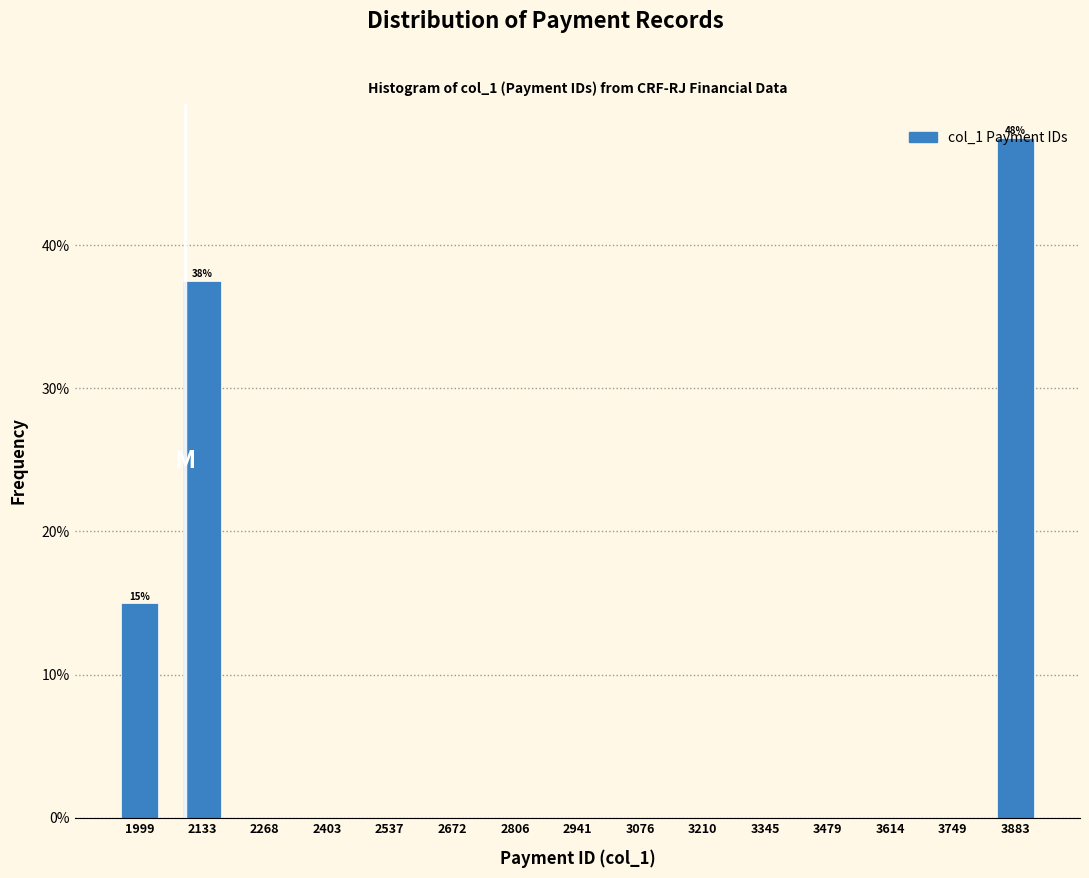

Which range on the x-axis has the tallest bar?

3820 to 3960